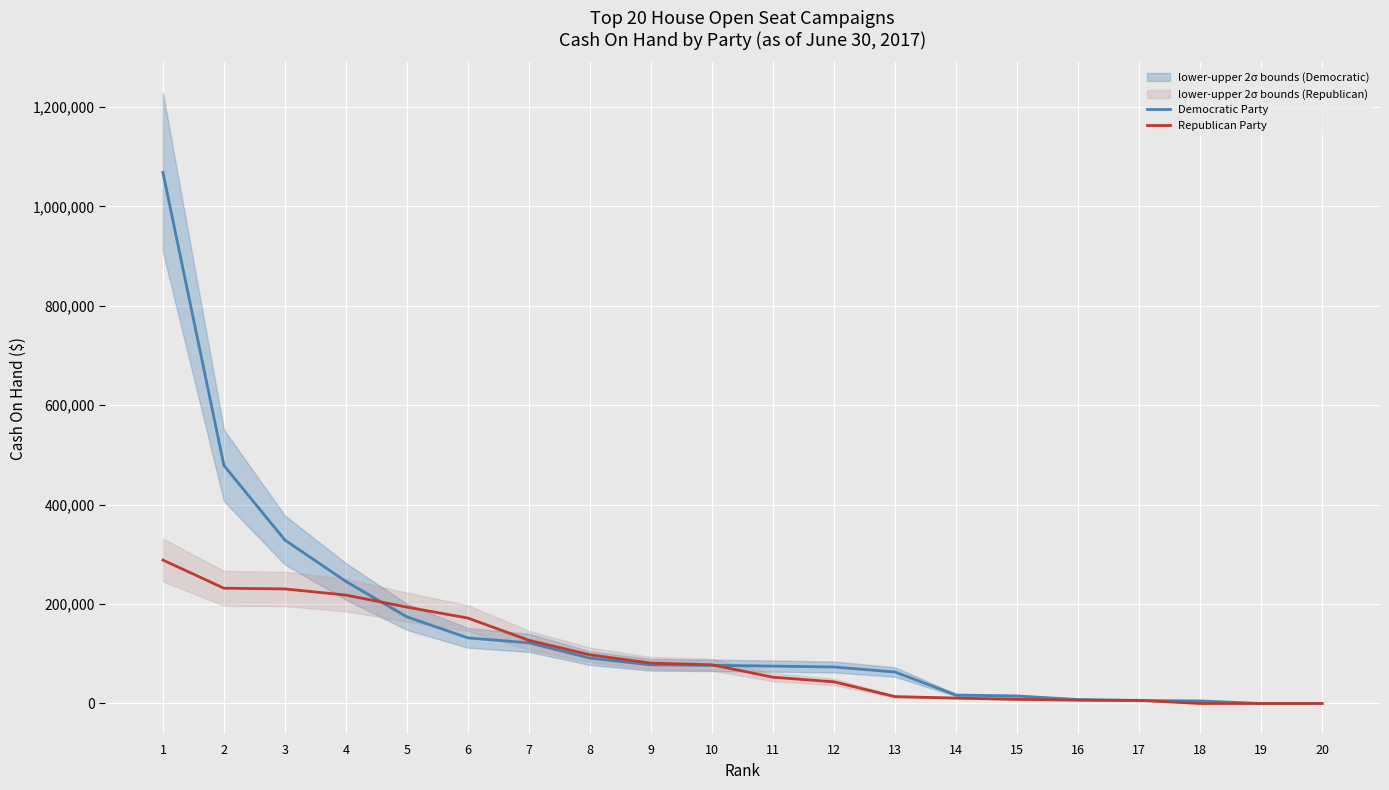

At which category is the sum across all series the highest?

1